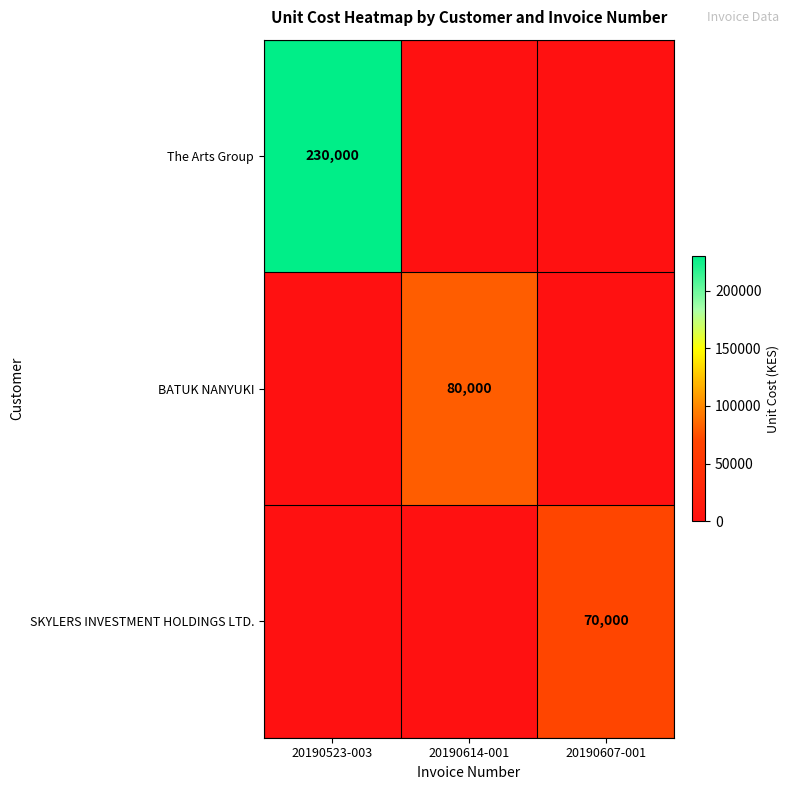

What is the difference between the highest and lowest values at 20190614-001?

80000